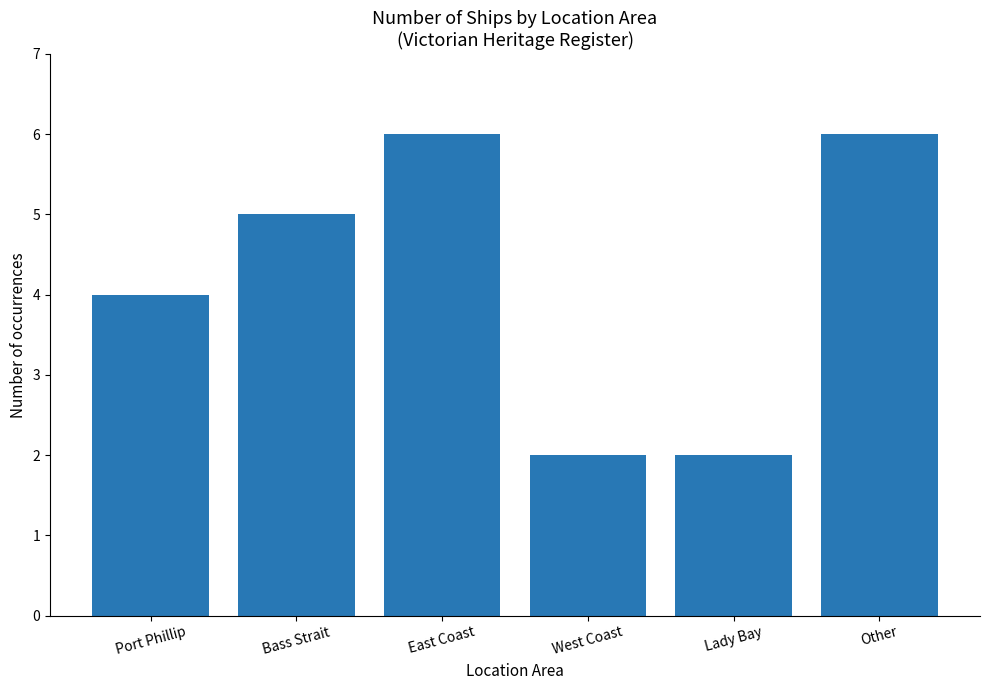

How many bars are there in total?

6